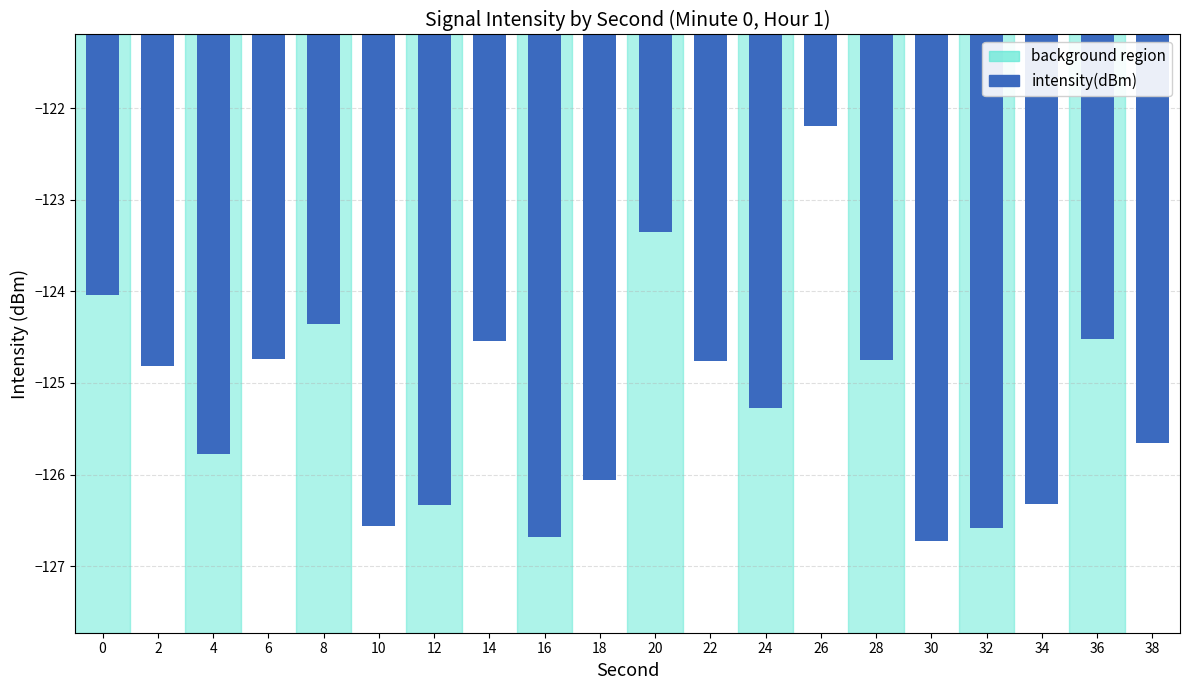

At which category does the chart reach its peak across all series?

26